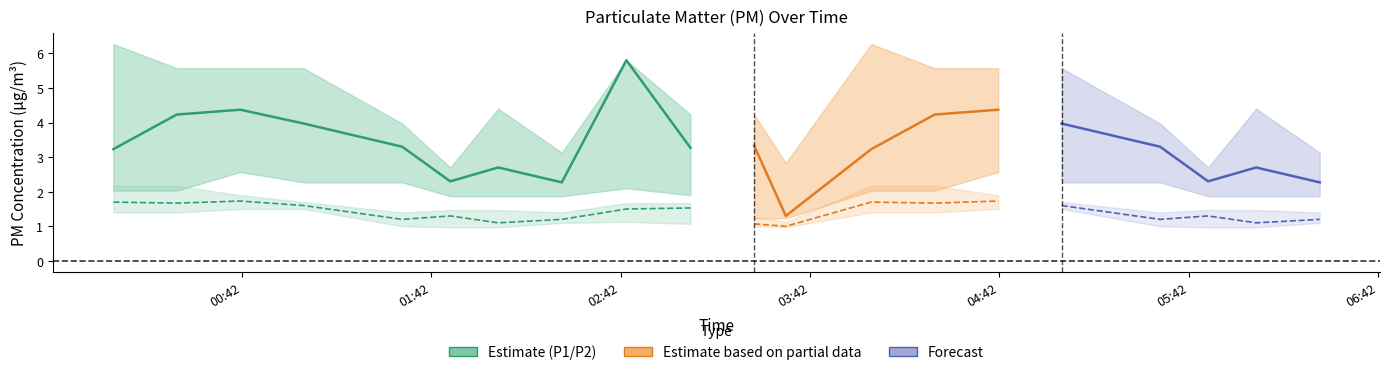

What is the highest value of the P1 (PM10) series?

5.8